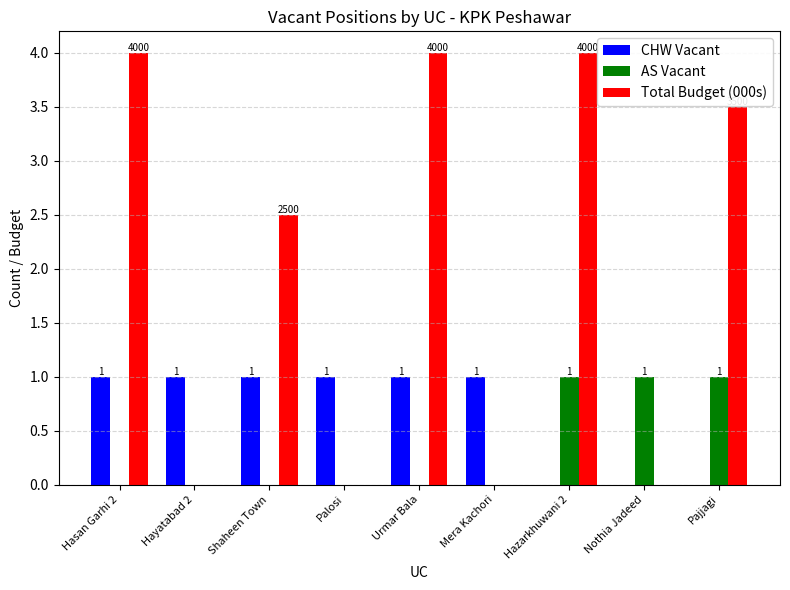

What is the sum of the AS Vacant values at Nothia Jadeed and Urmar Bala?

1.0